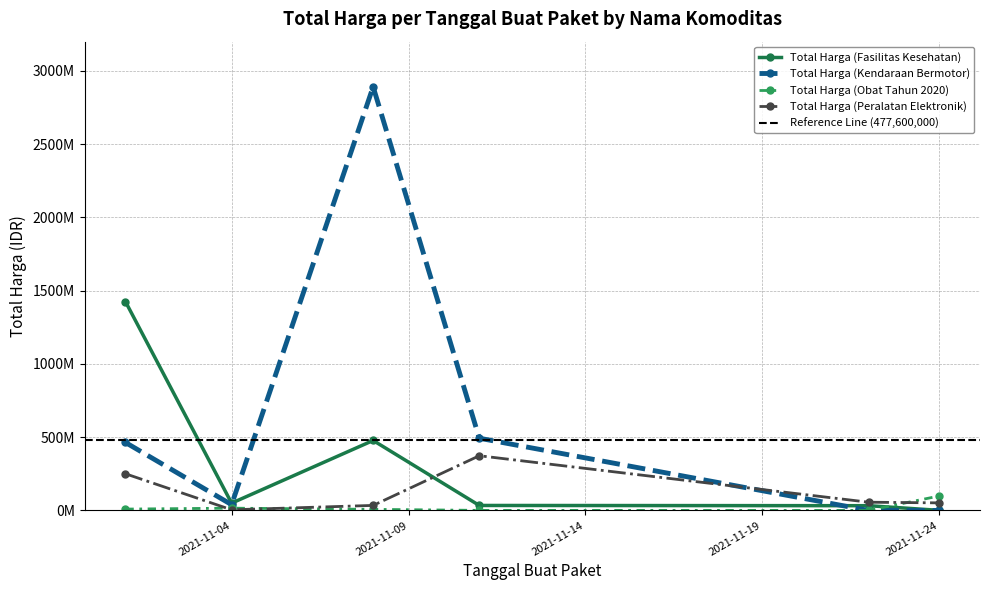

True or false: Total Harga (Fasilitas Kesehatan) and Total Harga (Peralatan Elektronik) cross at least once.

True